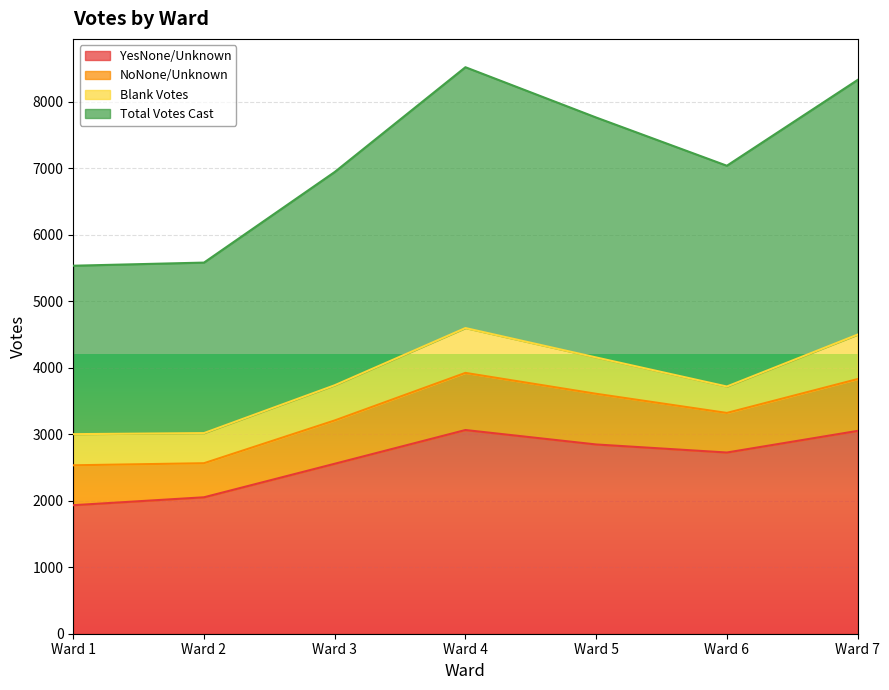

At which category is the sum across all series the highest?

Ward 4